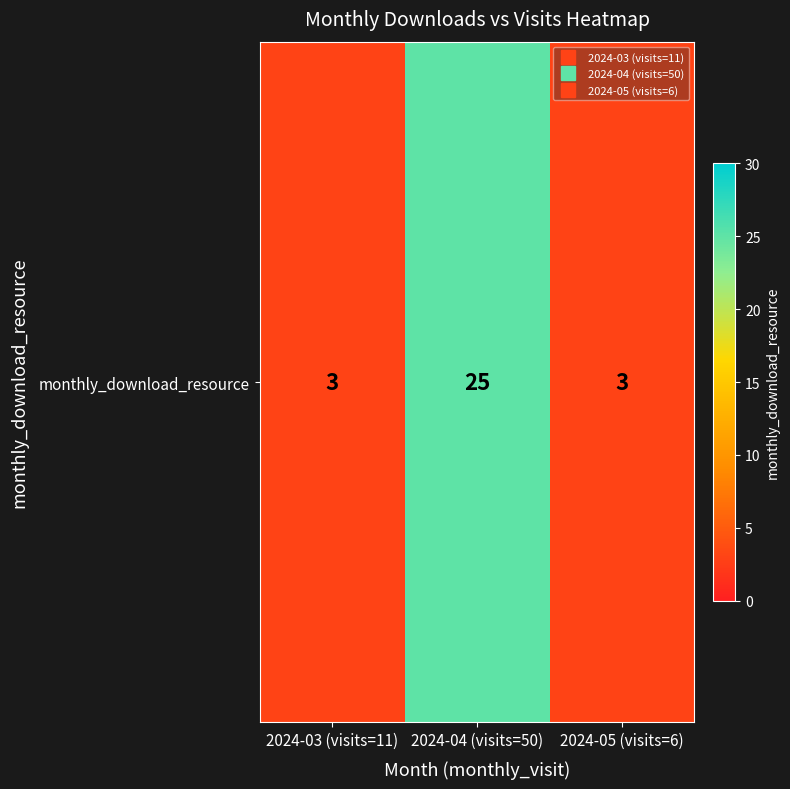

How many data points does each series have?

3